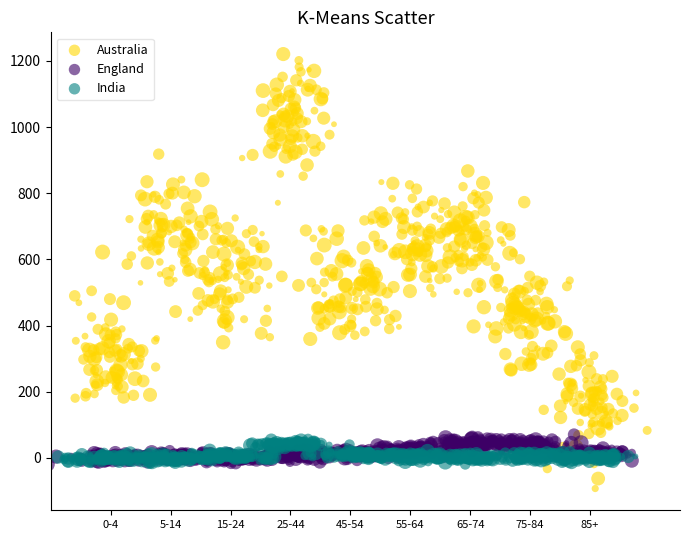

What are all the series names shown in the legend?

Australia, England, India